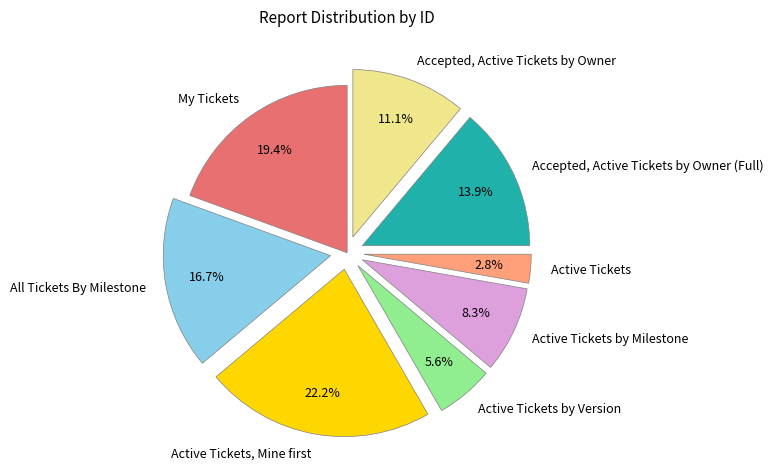

Count the number of slices in the pie.

8